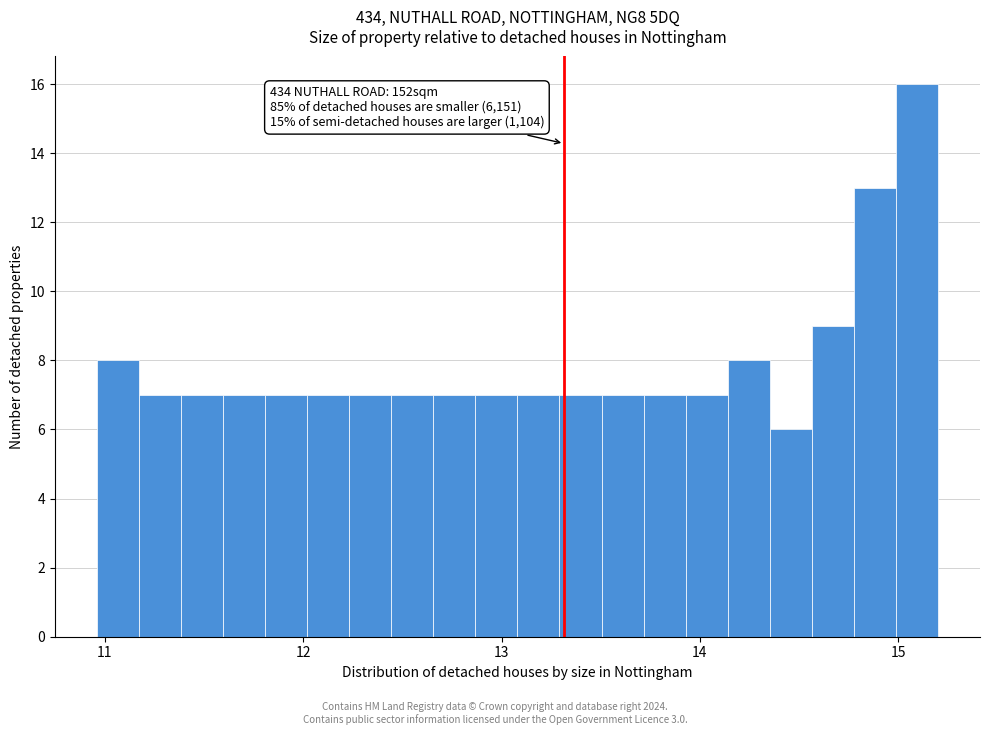

Read against the x-axis, roughly where is the centre of the tallest bar?

15.1